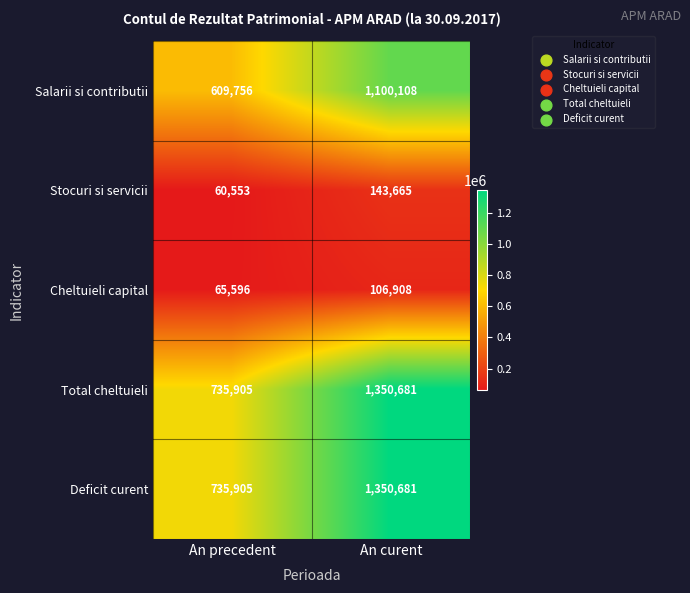

What is the total value across all series at An precedent?

2207715